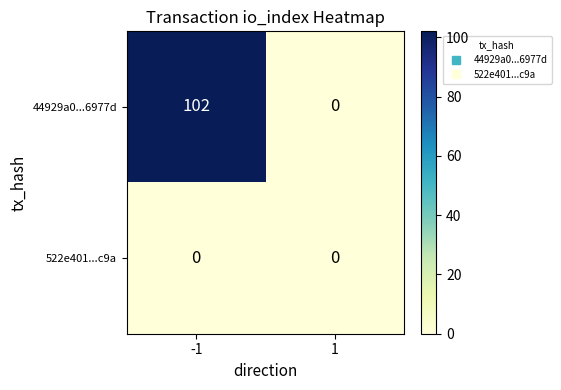

What is the sum of all 44929a0...6977d values?

102